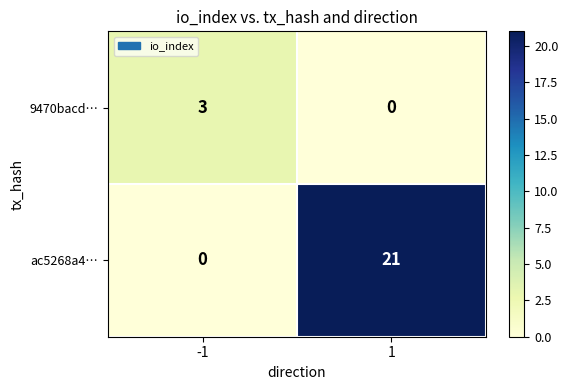

What is the highest value of the ac5268a4… series?

21